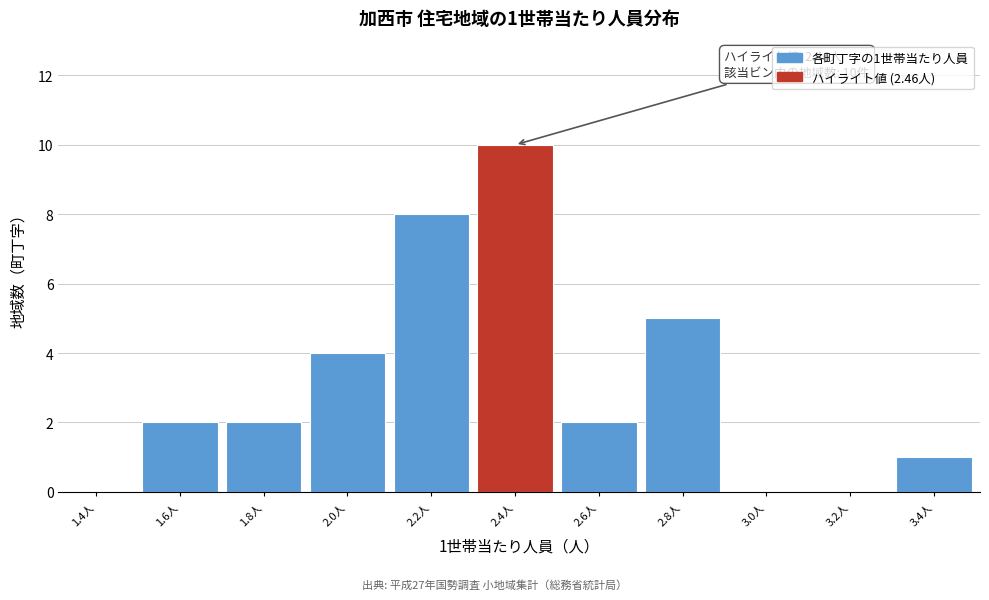

Reading left to right, extract all data points from this chart.

1.4人=0	1.6人=2	1.8人=2	2.0人=4	2.2人=8	2.4人=10	2.6人=2	2.8人=5	3.0人=0	3.2人=0	3.4人=1